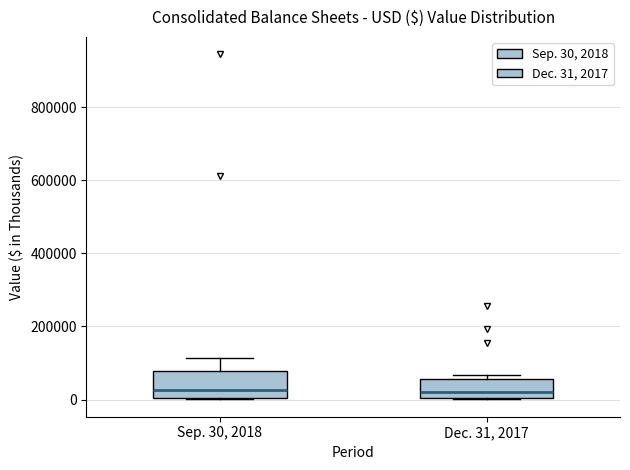

Where does the median line of the box for Dec. 31, 2017 sit on the y-axis? The values are not printed on the chart, so give them approximately, as read against the axis.

20000